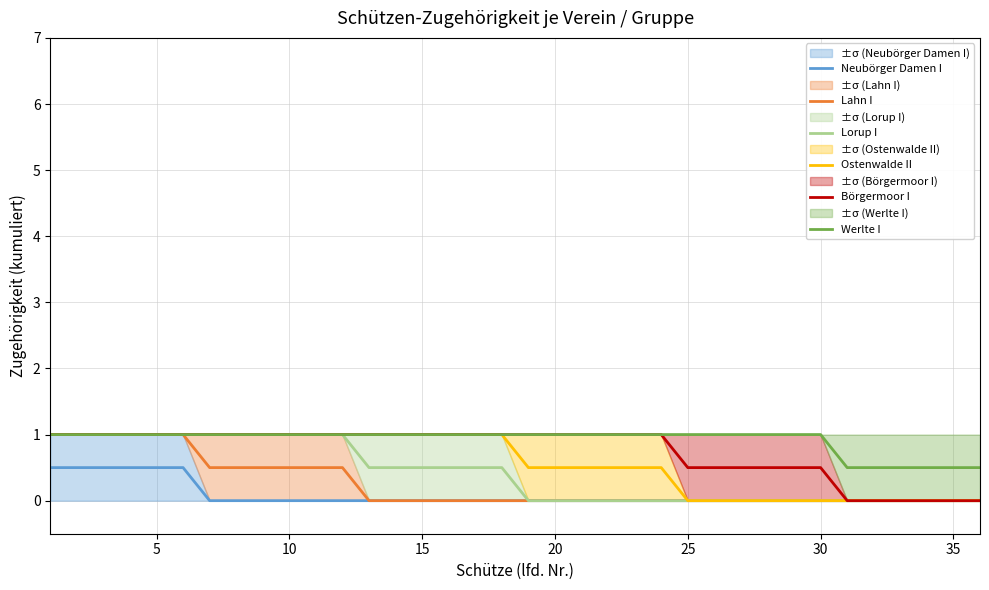

How many data points in Ostenwalde II are less than 1?

18